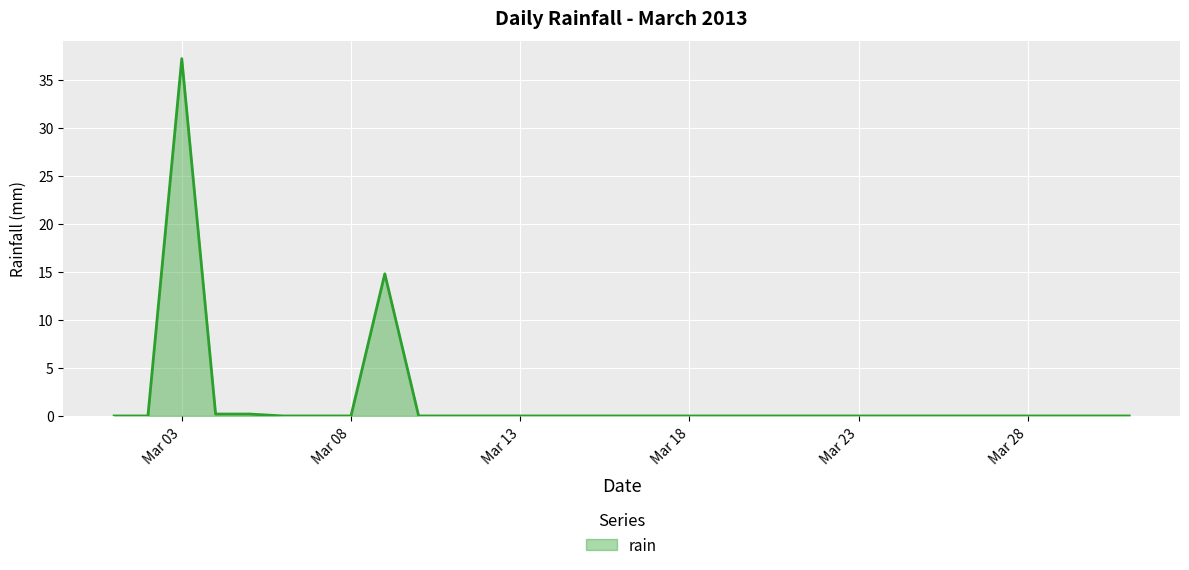

What is the difference between the maximum and minimum values?

37.2